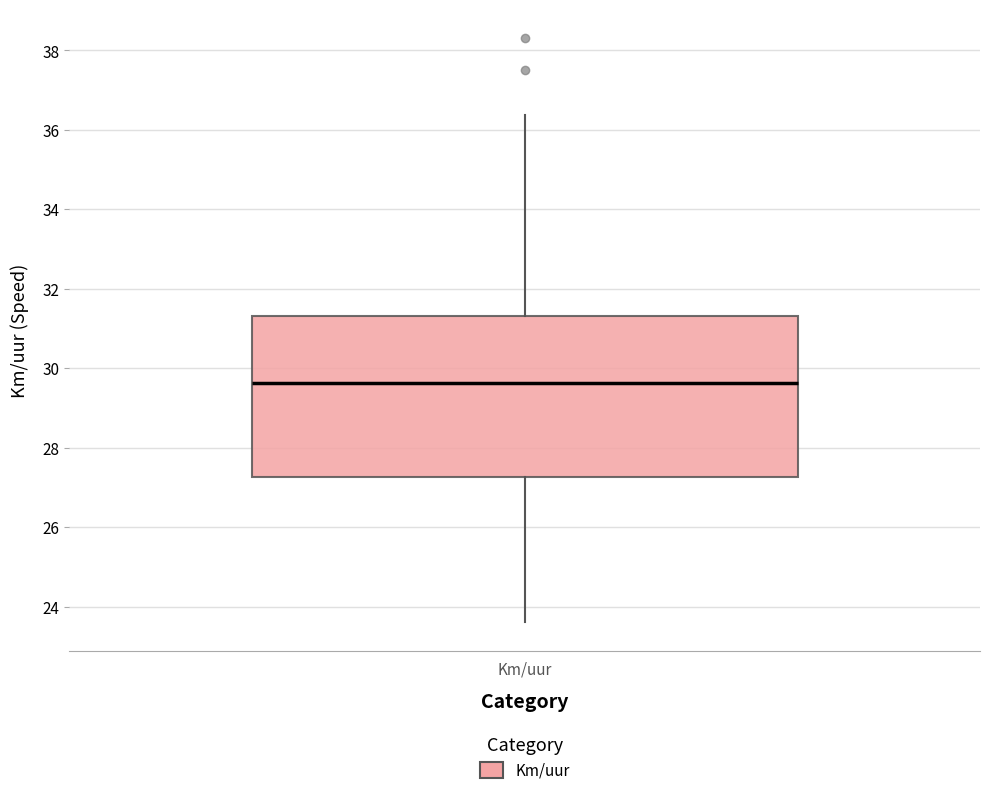

Transcribe this box plot: give where the median line is, the range the box spans, and where the two whiskers end, as read against the y-axis. The values are not printed on the chart, so give them approximately, as read against the axis.

median 29.6, box 27.2 to 31.4, whiskers 23.6 to 36.4